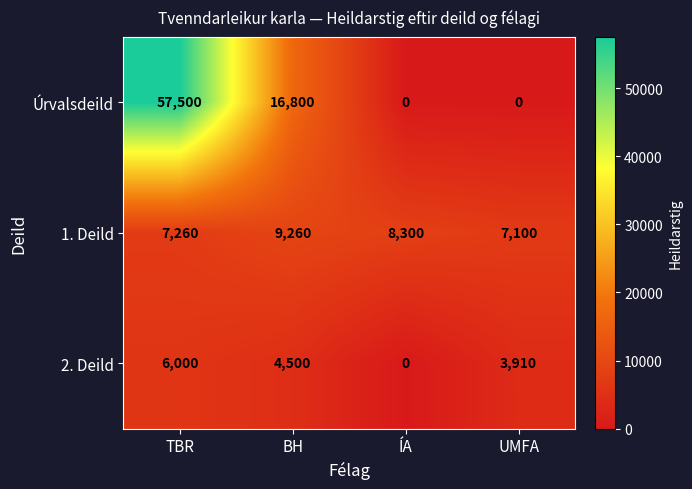

Which series has the widest spread of values?

Úrvalsdeild